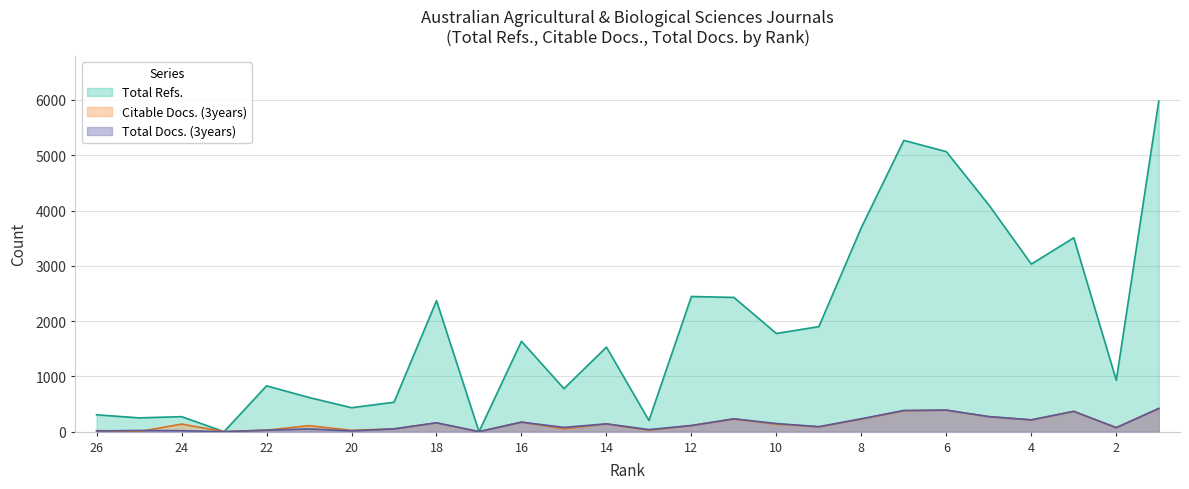

At which category is the sum across all series the highest?

1